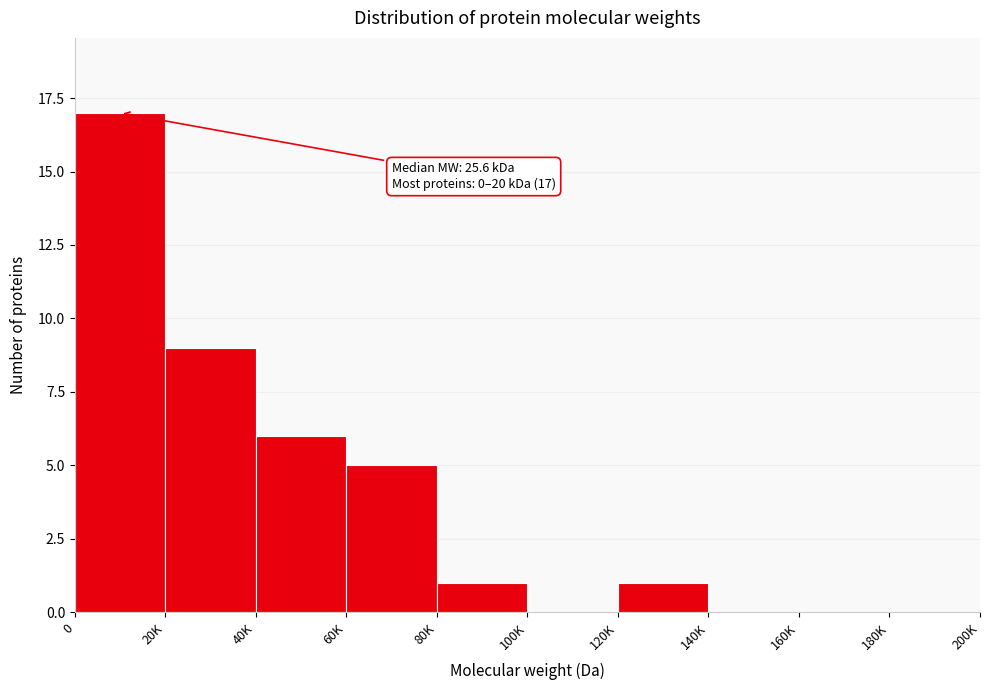

Reading right to left, what are all the values shown in this chart?

180K=0	160K=0	140K=0	120K=1	100K=0	80K=1	60K=5	40K=6	20K=9	0=17